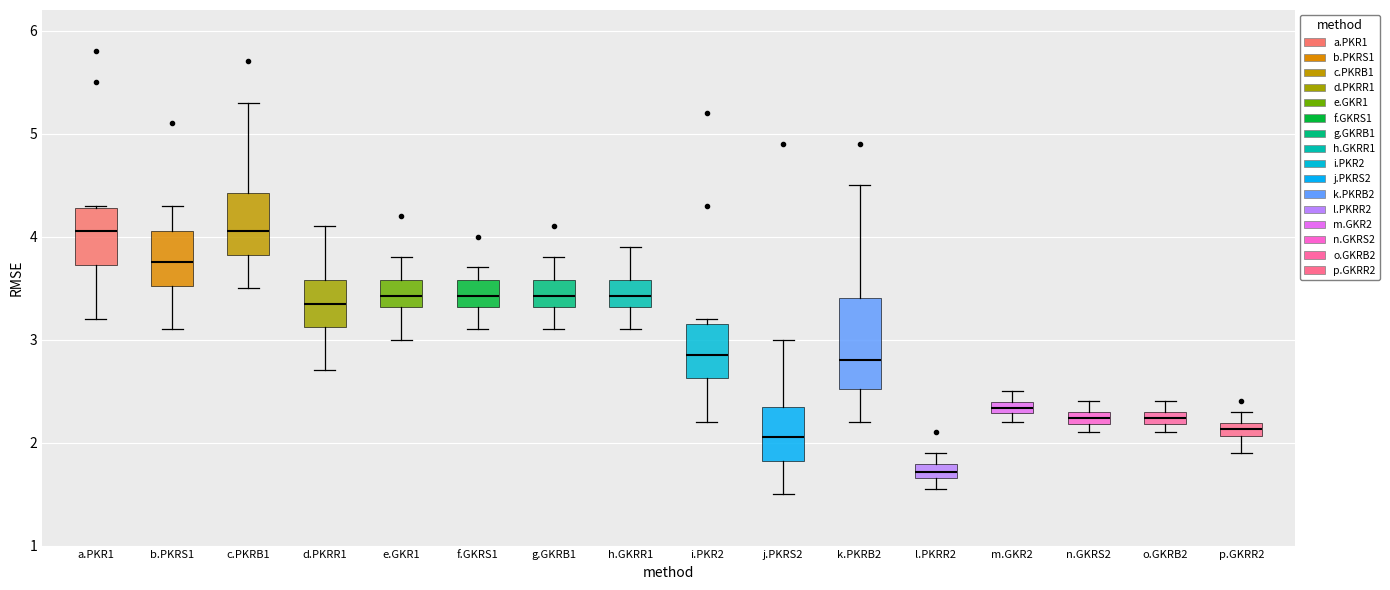

Which box is the tallest, from its lower edge to its upper edge?

k.PKRB2